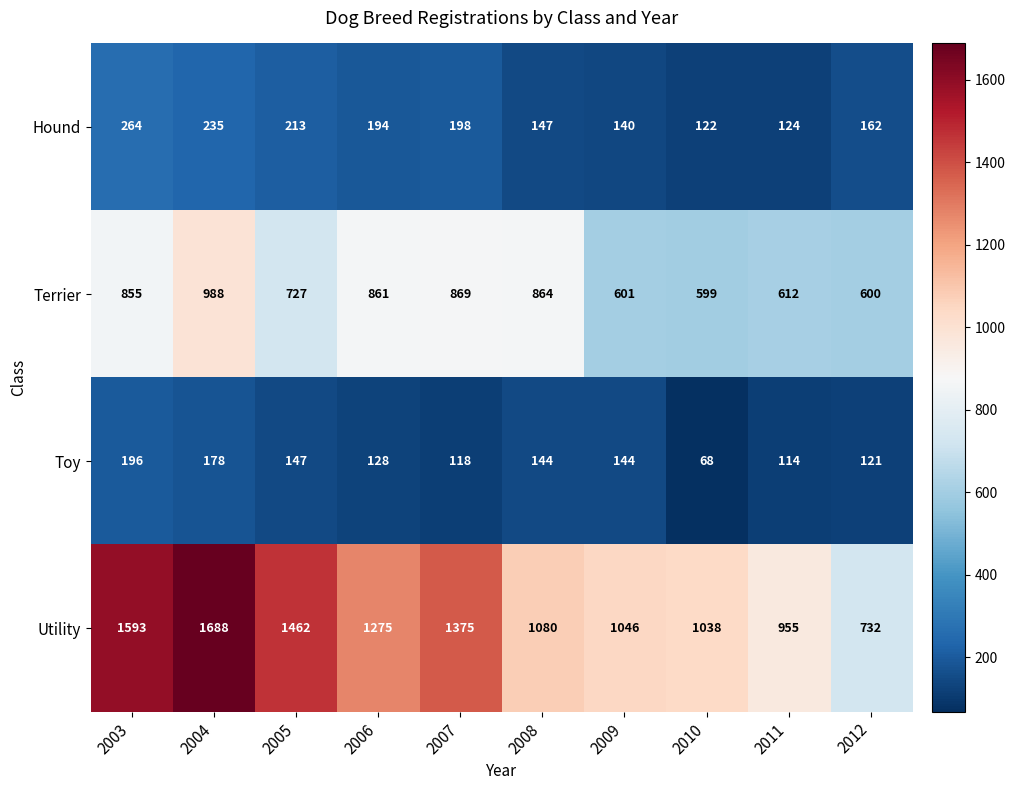

How many series are shown in this chart?

4